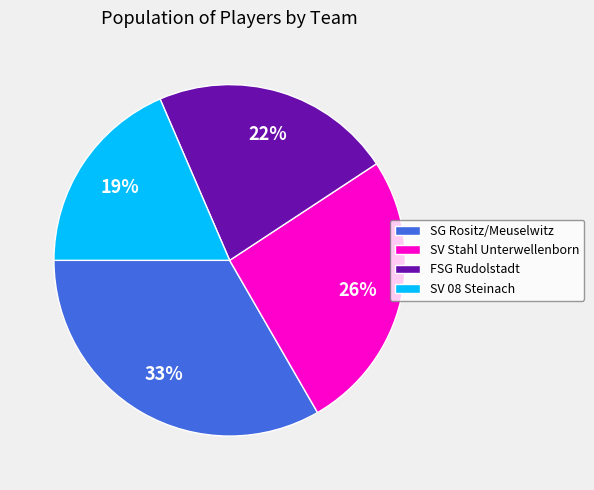

What is the ratio of the value at SG Rositz/Meuselwitz to the value at FSG Rudolstadt?

1.5